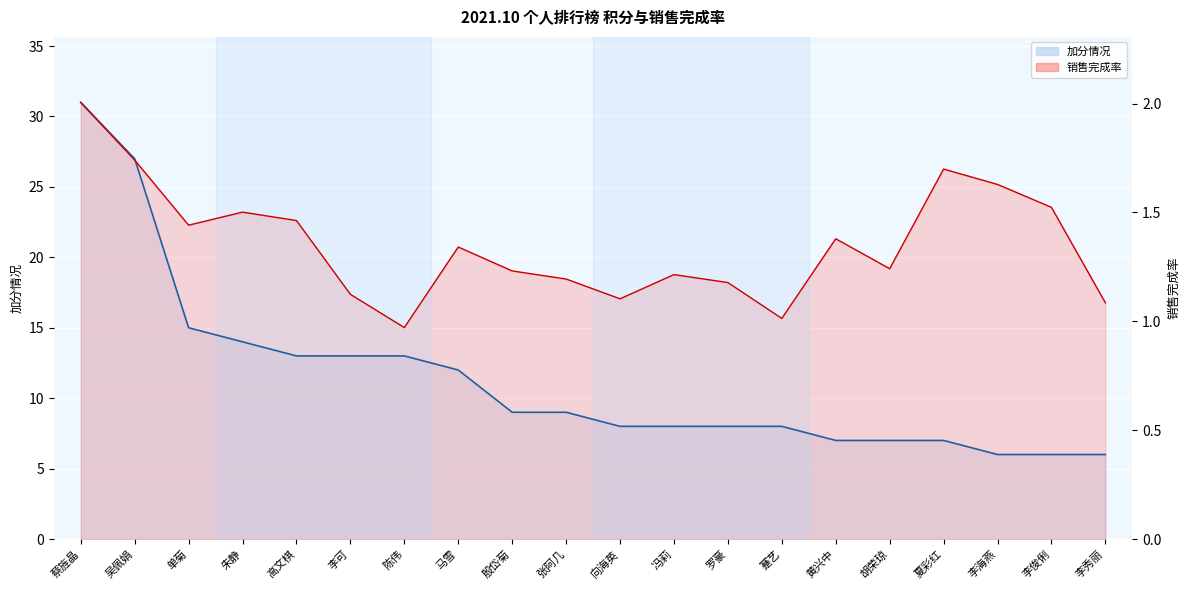

What is the label of the 17th point from the right?

朱静